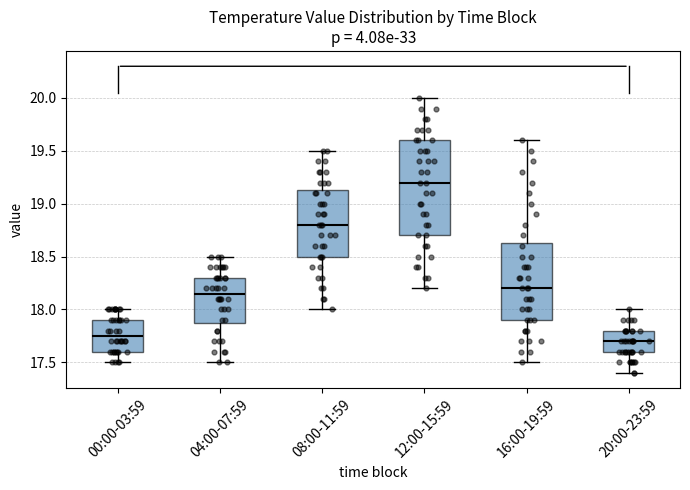

Reading left to right, read every box against the y-axis: the position of its median line, the range the box covers, and the ends of its whiskers. The values are not printed on the chart, so give them approximately, as read against the axis.

00:00-03:59: median 17.75, box 17.60 to 17.90, whiskers 17.50 to 18.00
04:00-07:59: median 18.15, box 17.90 to 18.30, whiskers 17.50 to 18.50
08:00-11:59: median 18.80, box 18.50 to 19.15, whiskers 18.00 to 19.50
12:00-15:59: median 19.20, box 18.70 to 19.60, whiskers 18.20 to 20.00
16:00-19:59: median 18.20, box 17.90 to 18.65, whiskers 17.50 to 19.60
20:00-23:59: median 17.70, box 17.60 to 17.80, whiskers 17.40 to 18.00